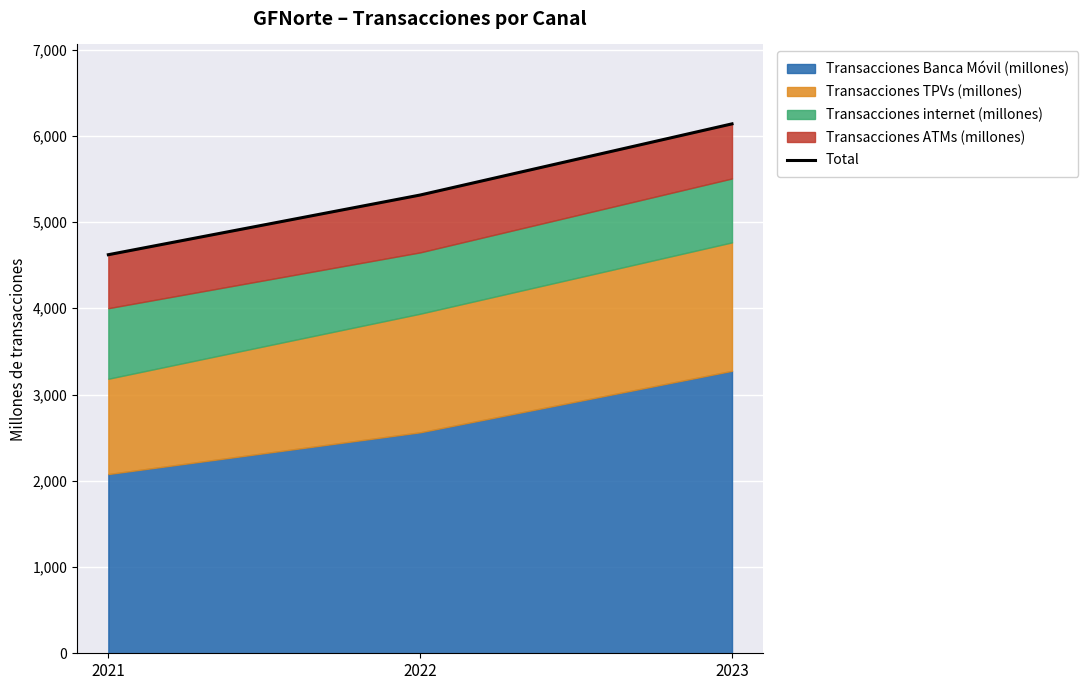

Reading right to left, extract all data points from this chart.

6138	5313	4621